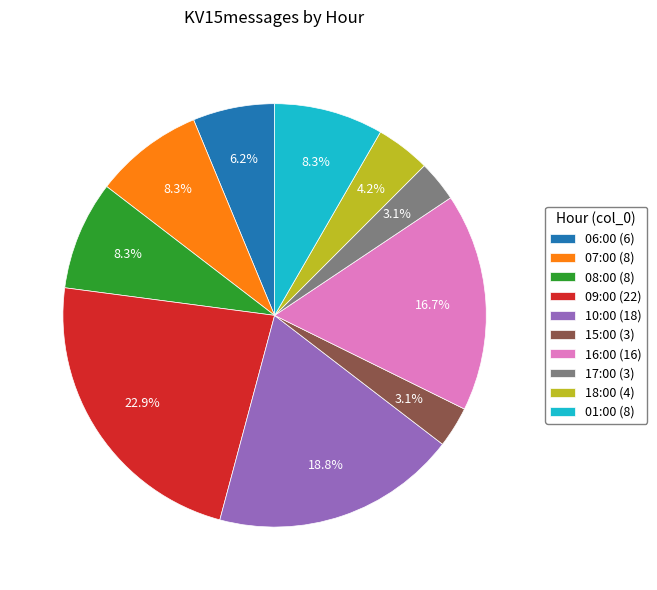

To the nearest percent, what is the difference between the largest and smallest slice percentages?

20%